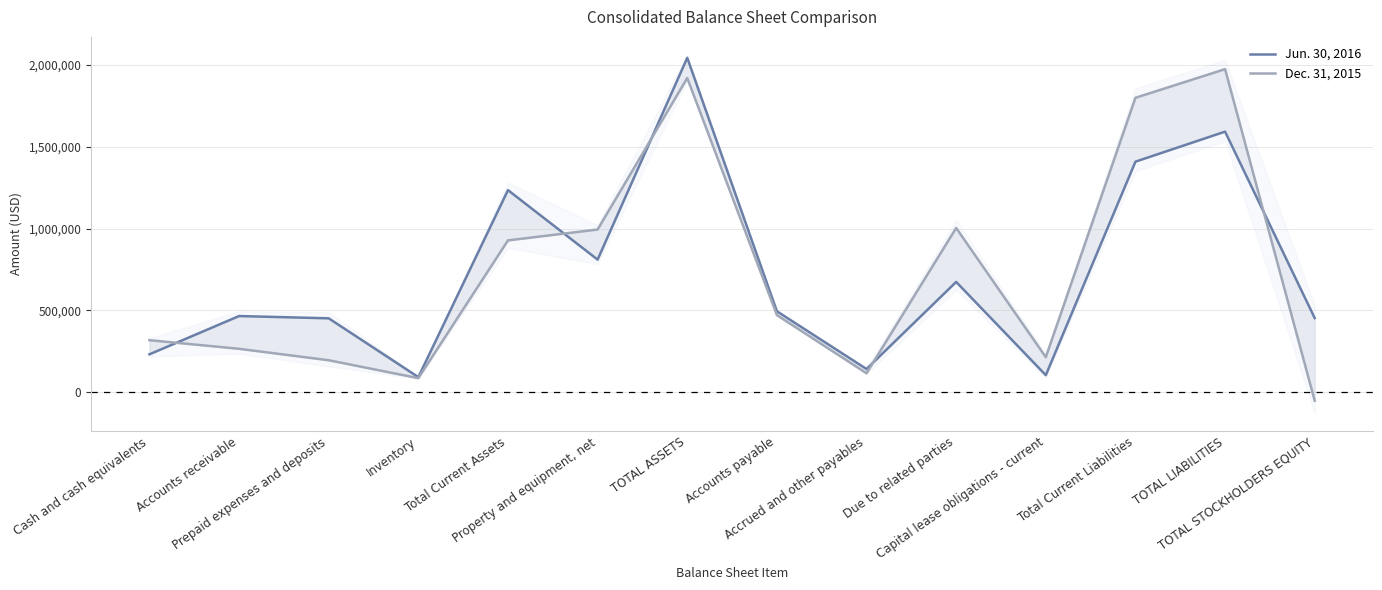

What position from the left is Total Current Assets?

5